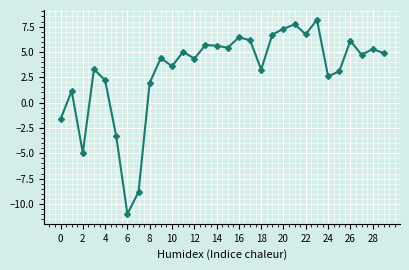

True or false: there are more than 1 points higher than both neighbors.

True